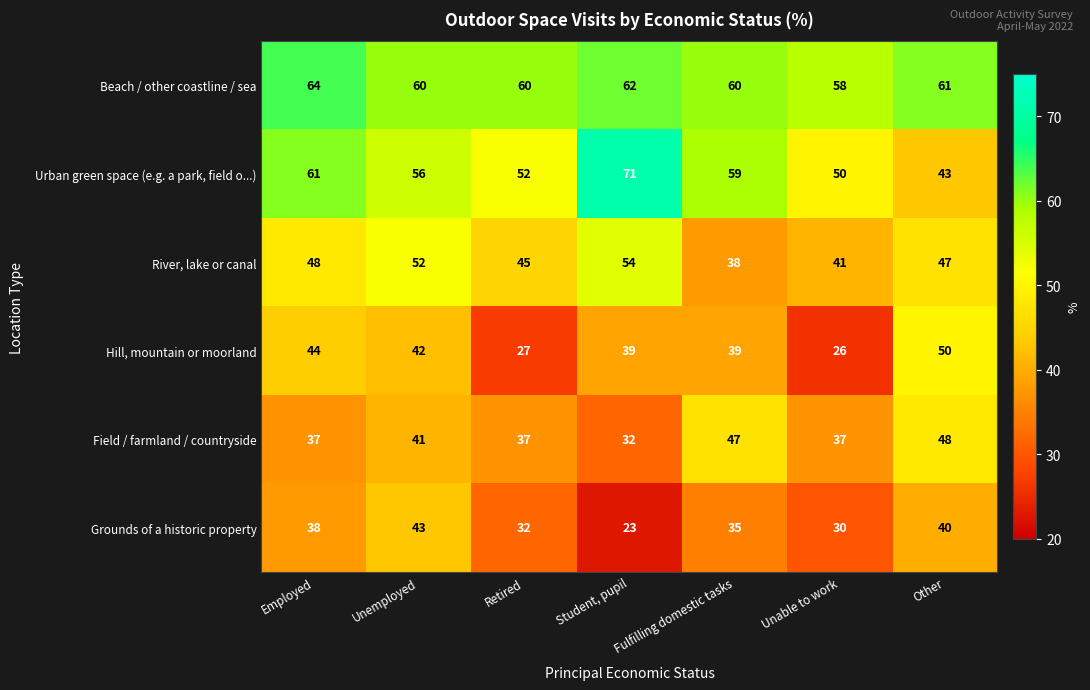

Rank the series at Retired from highest to lowest value.

Beach / other coastline / sea, Urban green space (e.g. a park, field o...), River, lake or canal, Field / farmland / countryside, Grounds of a historic property, Hill, mountain or moorland